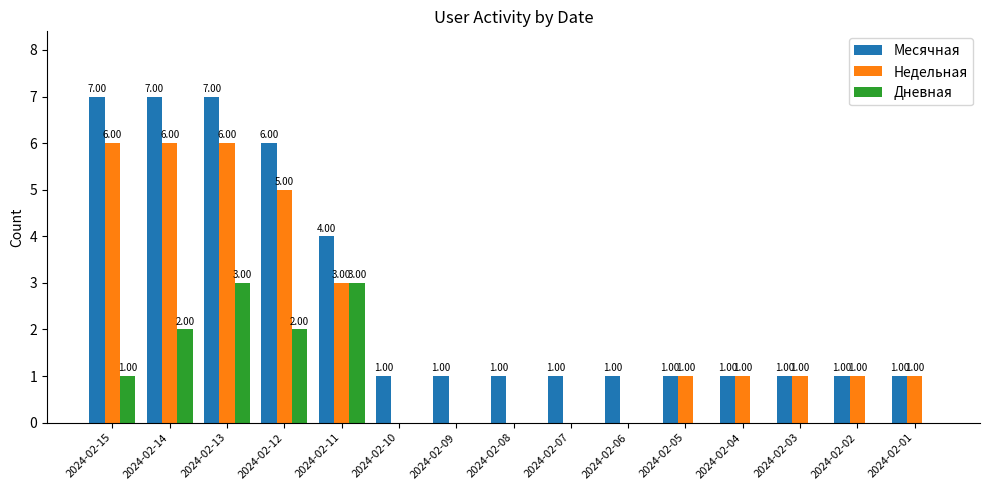

What is the sum of the Месячная values at 2024-02-11 and 2024-02-05?

5